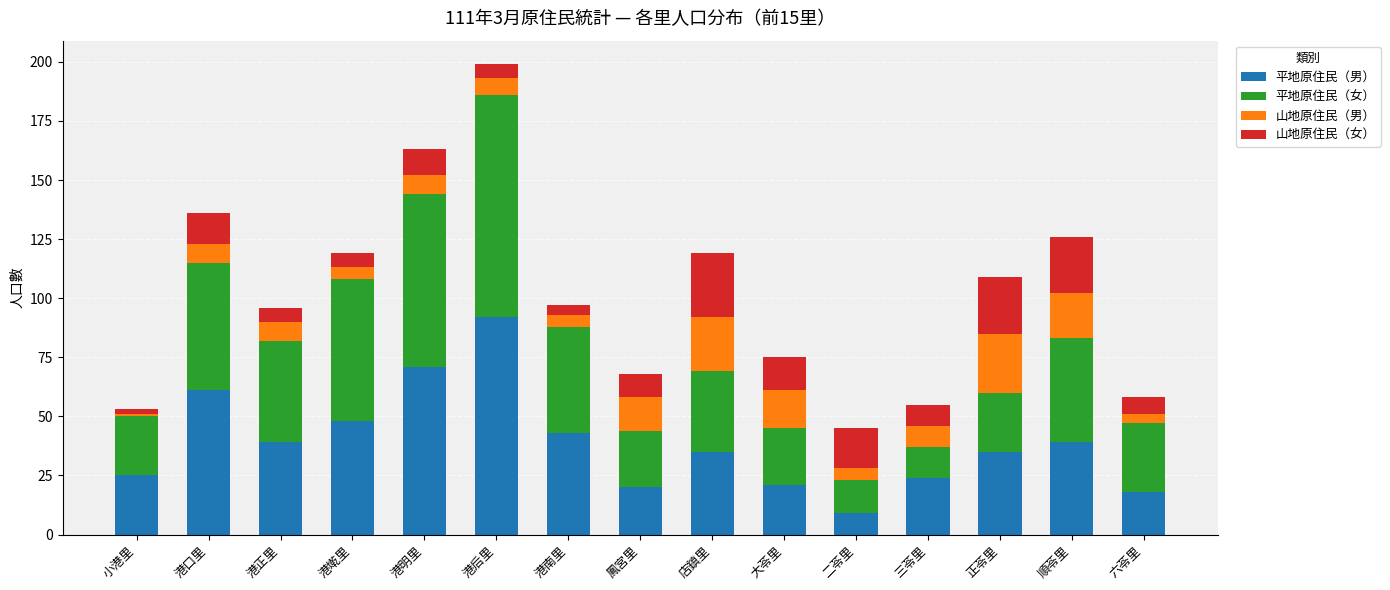

At which category is the sum across all series the highest?

港后里